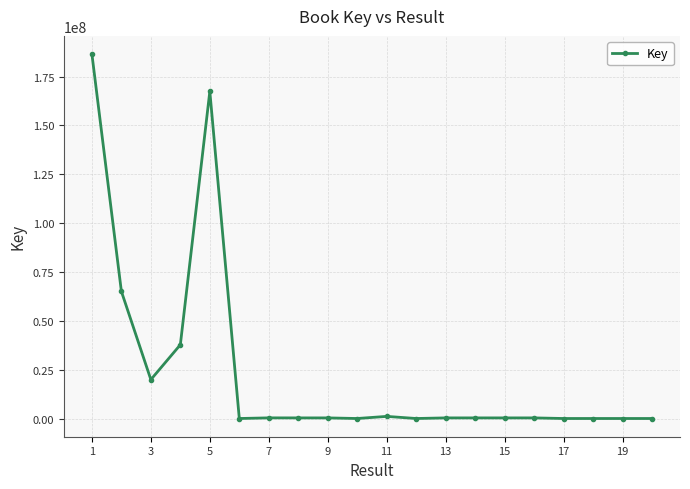

What is the difference between the maximum and minimum values?

186529874